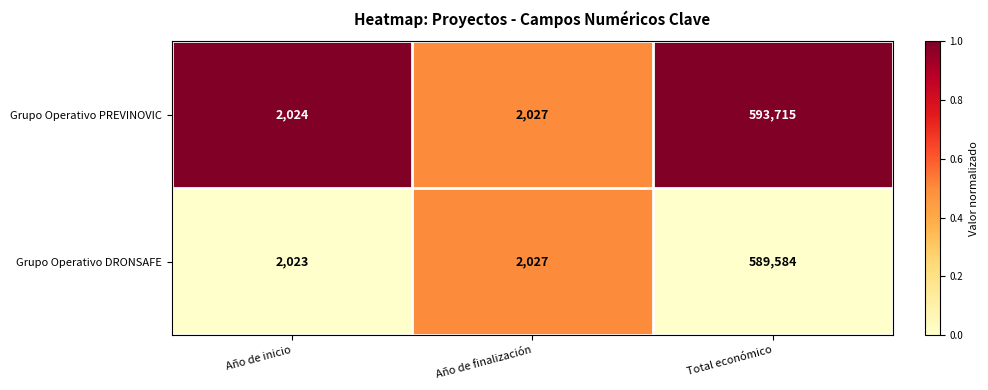

What is the difference between the second highest and minimum values in the Grupo Operativo PREVINOVIC series?

3